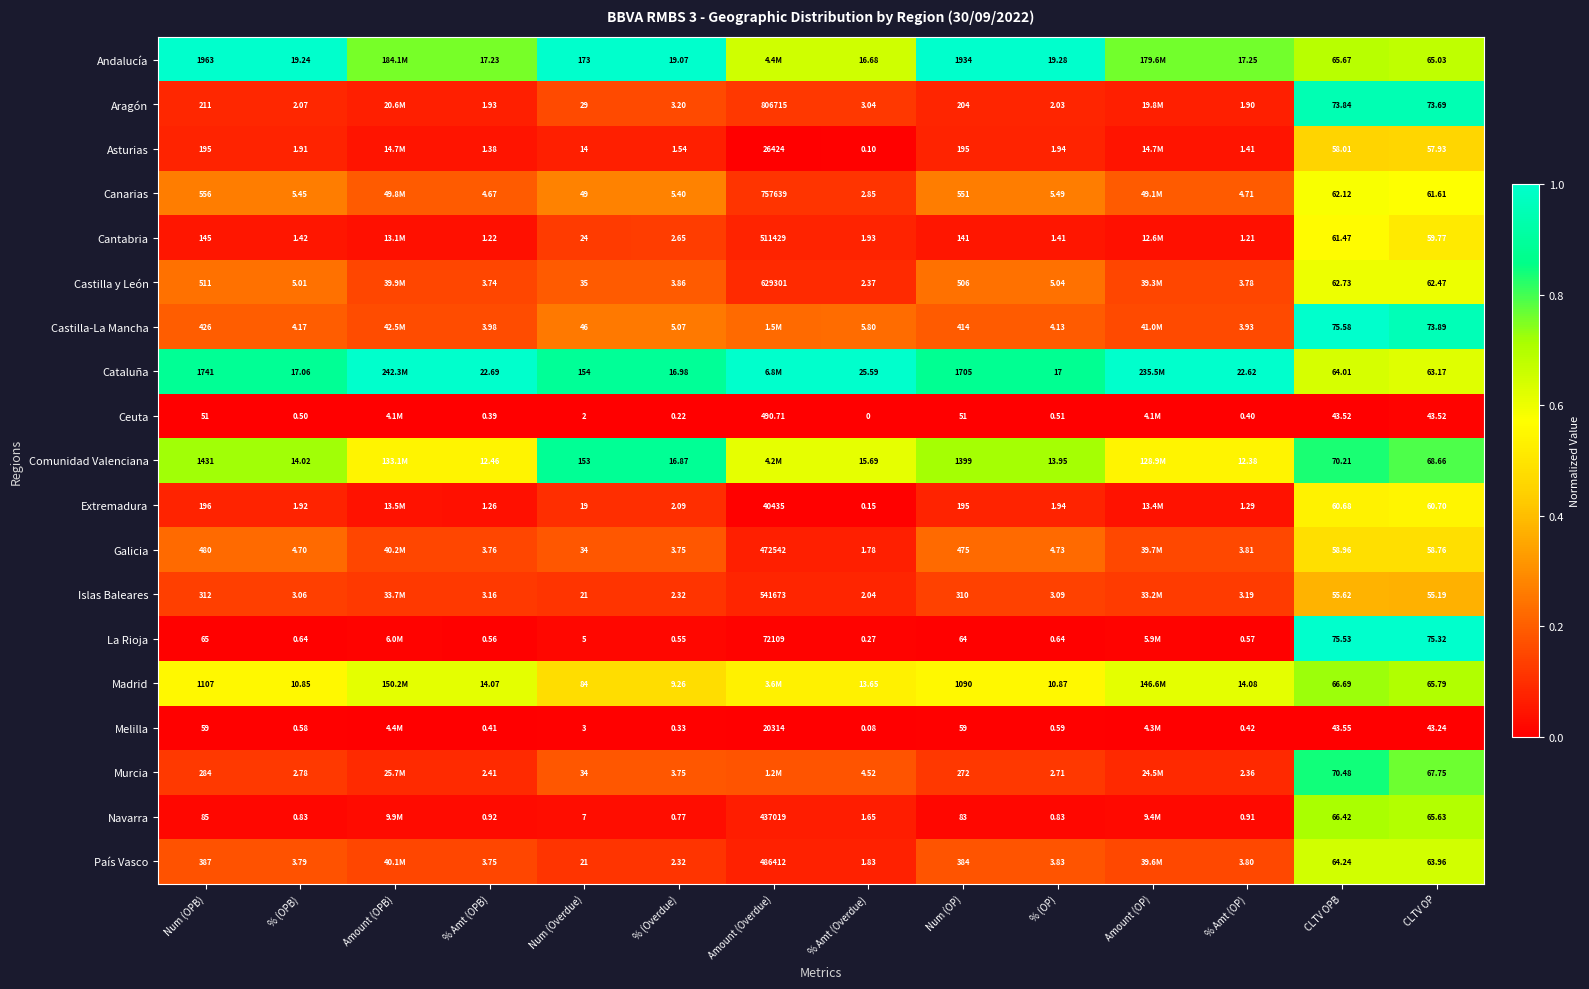

At Num (OPB), list the series in order from smallest to largest.

Ceuta, Melilla, La Rioja, Navarra, Cantabria, Asturias, Extremadura, Aragón, Murcia, Islas Baleares, País Vasco, Castilla-La Mancha, Galicia, Castilla y León, Canarias, Madrid, Comunidad Valenciana, Cataluña, Andalucía